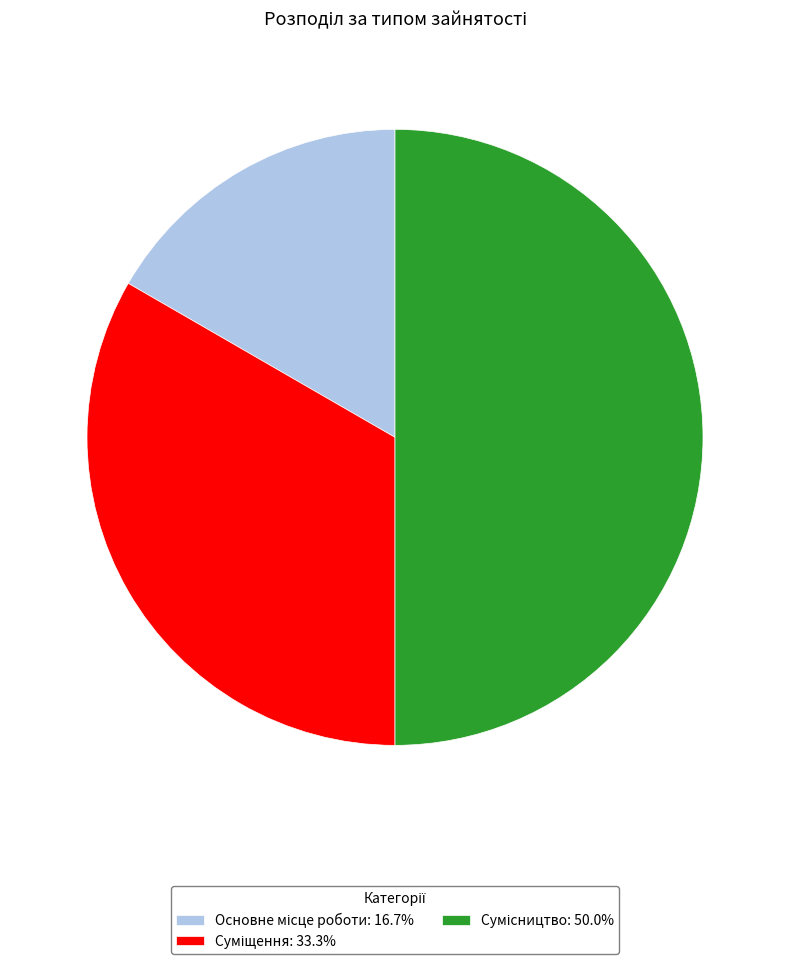

Rank the categories by value from lowest to highest.

Основне місце роботи, Суміщення, Сумісництво